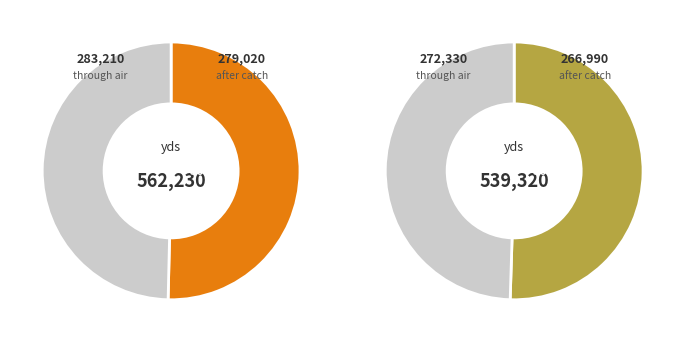

Which series changed the most between 2009/05/11 and 2009/05/14?

after catch